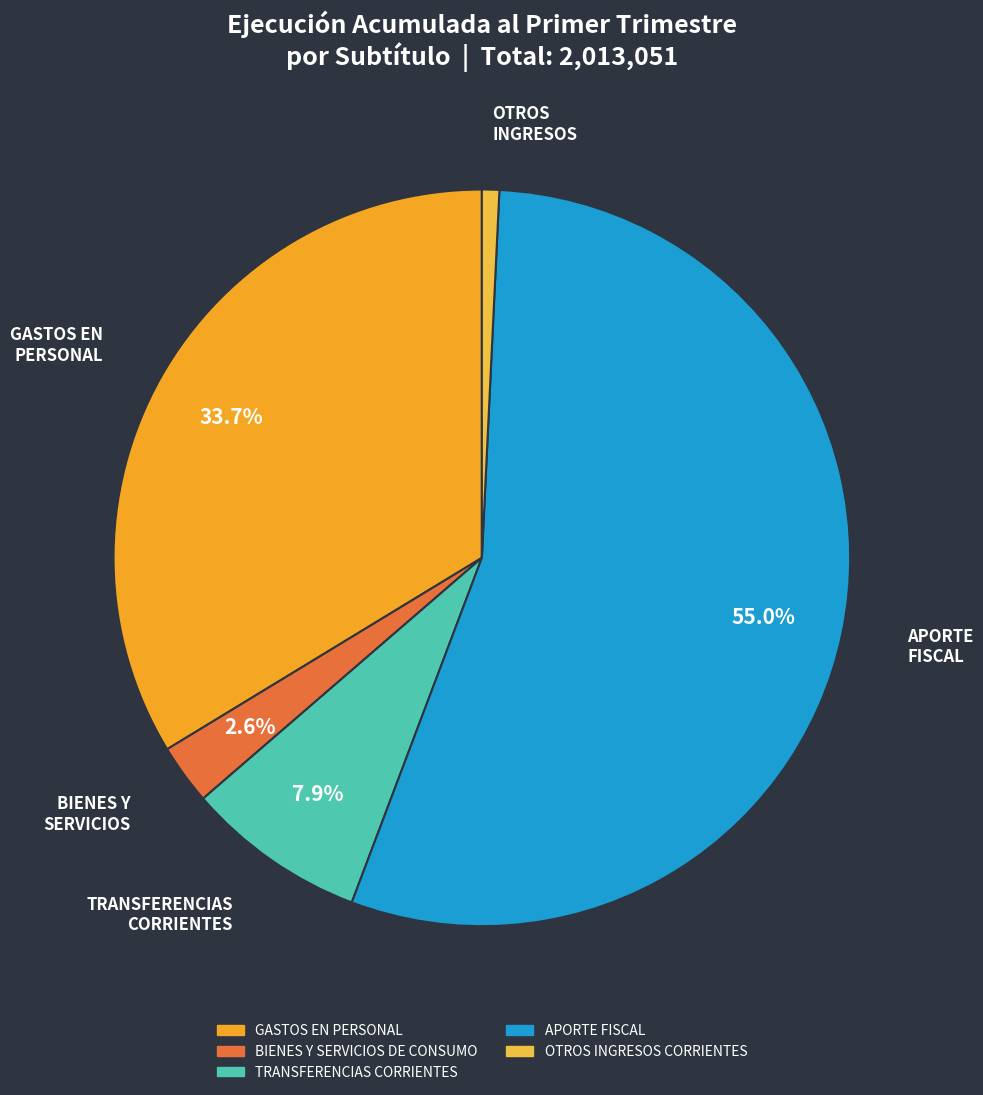

What percentage is the GASTOS EN PERSONAL slice, to the nearest percent?

34%